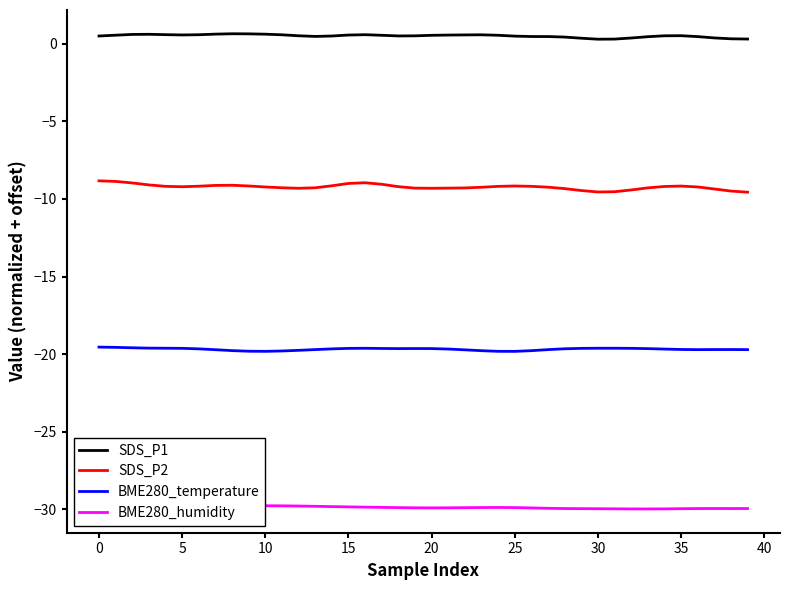

True or false: SDS_P2 and BME280_temperature cross at least once.

False